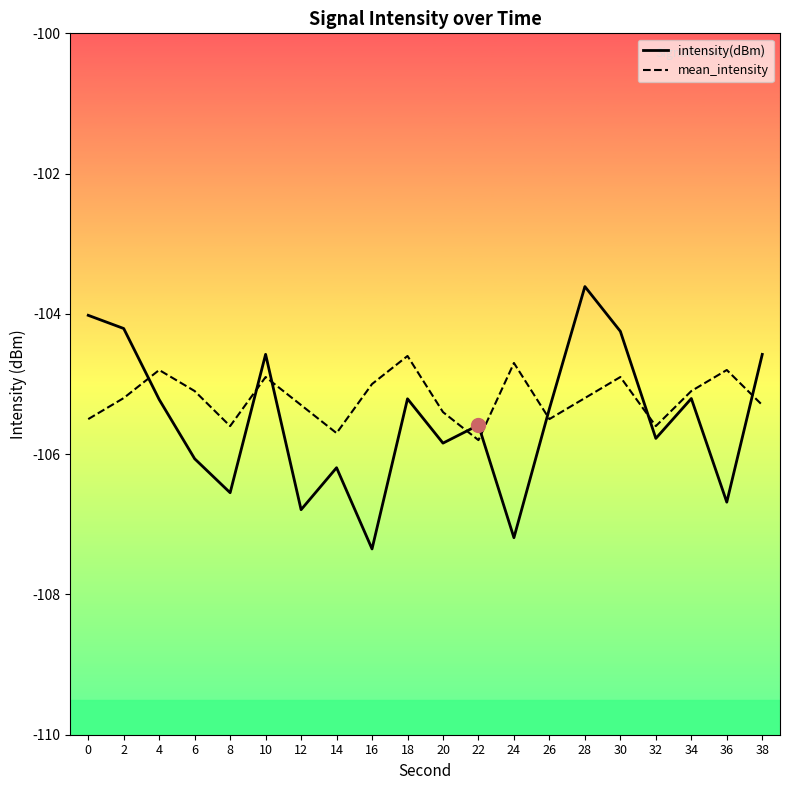

Reading left to right, transcribe all the data shown in this chart.

intensity(dBm): -104.0	-104.2	-105.2	-106.1	-106.5	-104.6	-106.8	-106.2	-107.4	-105.2	-105.8	-105.6	-107.2	-105.4	-103.6	-104.2	-105.8	-105.2	-106.7	-104.6
mean_intensity: -105.5	-105.2	-104.8	-105.1	-105.6	-104.9	-105.3	-105.7	-105.0	-104.6	-105.4	-105.8	-104.7	-105.5	-105.2	-104.9	-105.6	-105.1	-104.8	-105.3